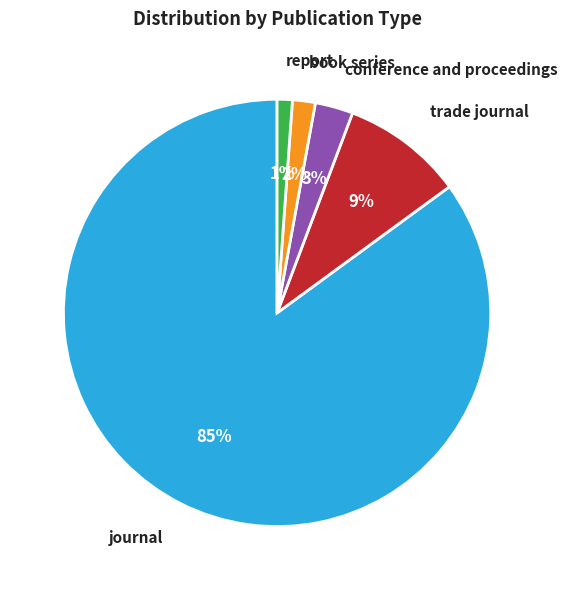

What is the smallest slice in the pie chart?

report